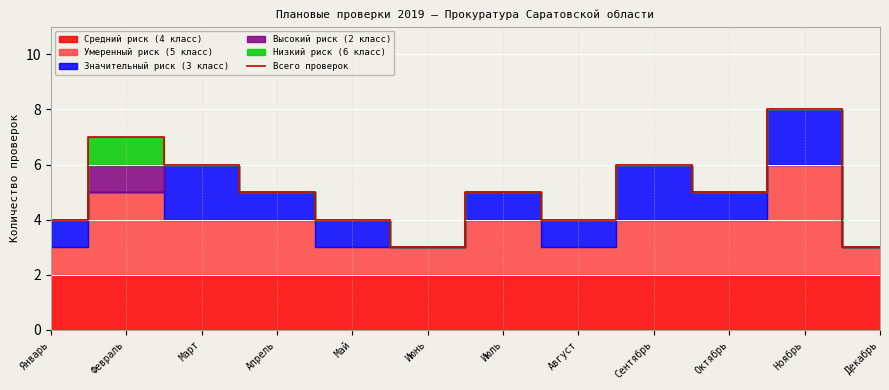

Which has a higher value, Январь or Сентябрь?

Сентябрь